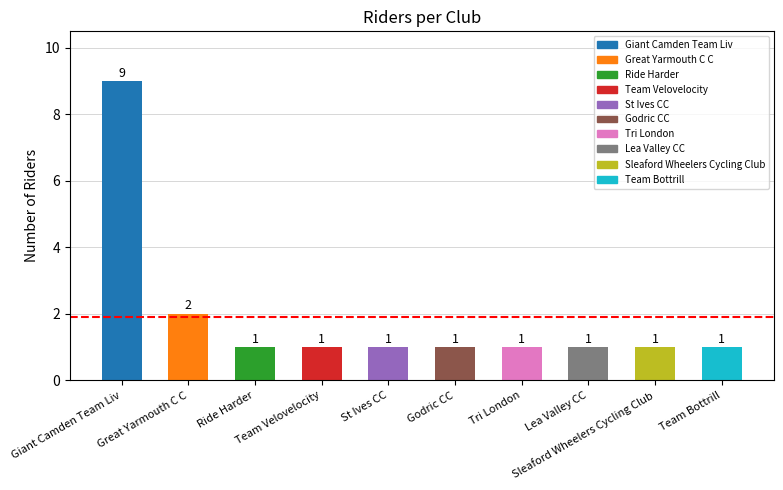

What is the maximum value shown in the chart?

9